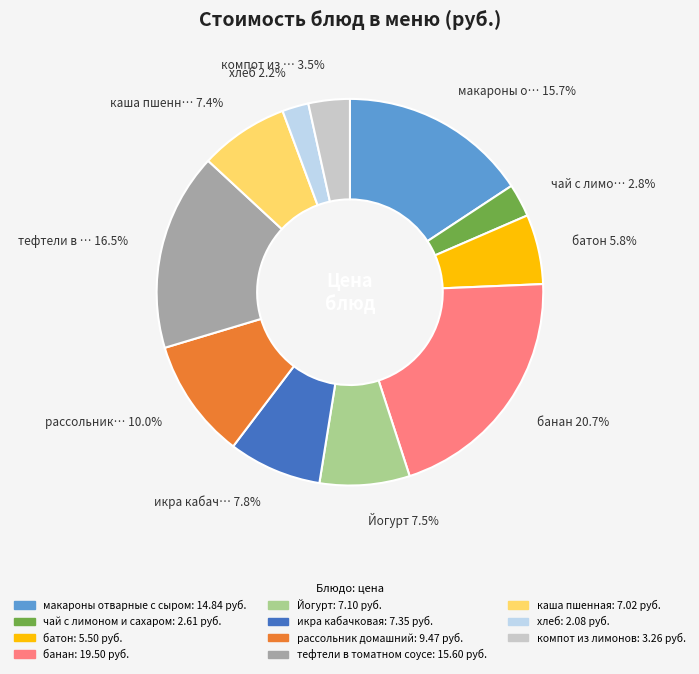

To the nearest percent, what is the average slice percentage?

9%